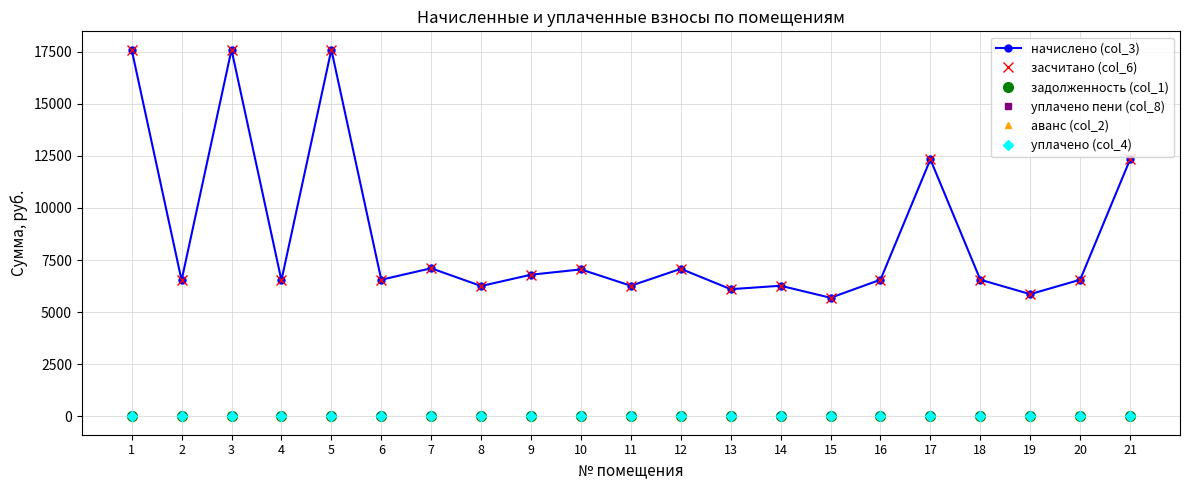

What is the value of the засчитано (col_6) point at the 4th from the left?

6528.0